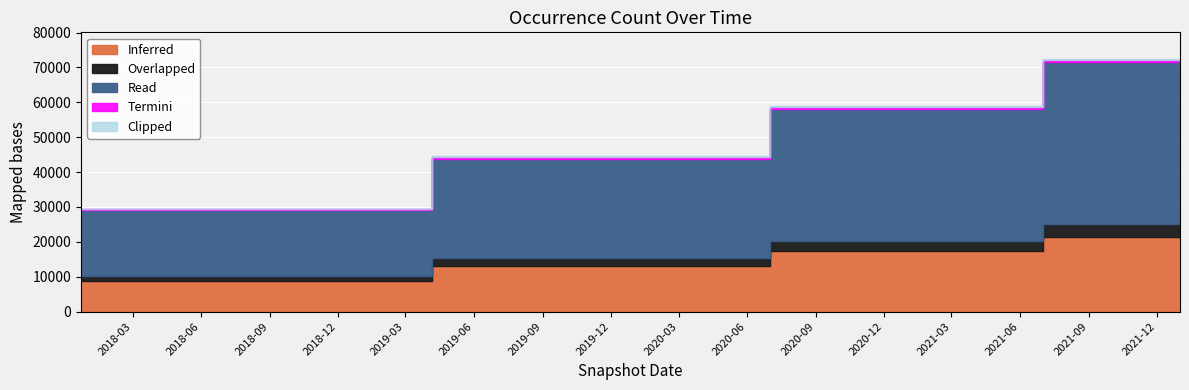

Reading left to right, extract all data points from this chart.

2017-12-22=29000	2018-04-09=29000	2018-07-11=29000	2018-09-28=29000	2019-01-01=29000	2019-04-06=43832	2019-07-01=43832	2019-10-09=43832	2020-01-01=43832	2020-04-01=43832	2020-07-01=58107	2020-10-01=58107	2021-01-01=58107	2021-04-01=58107	2021-07-01=71486	2021-10-01=71486	2022-01-01=71486